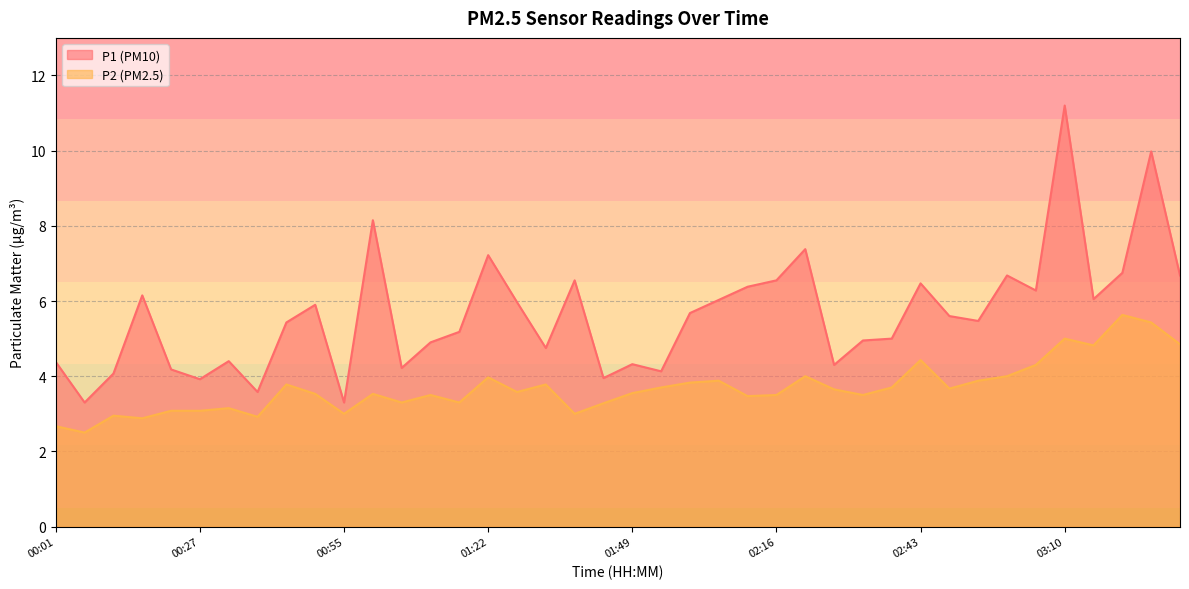

Where is the first local maximum for P2?

00:11